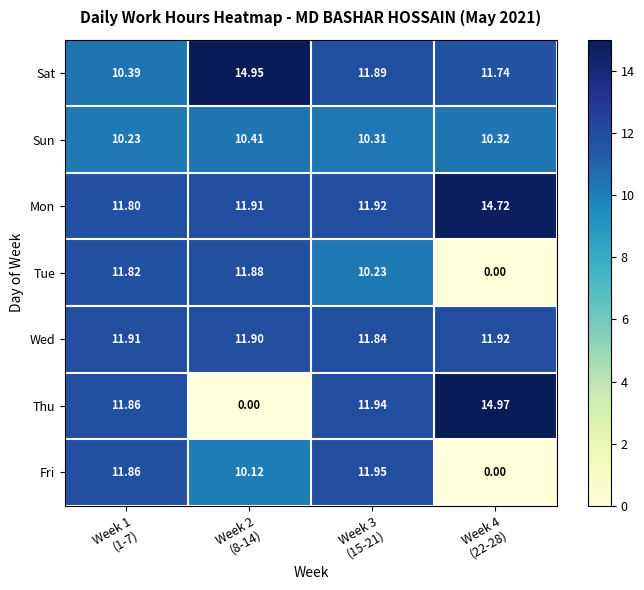

Which series has the largest total across all categories?

Mon